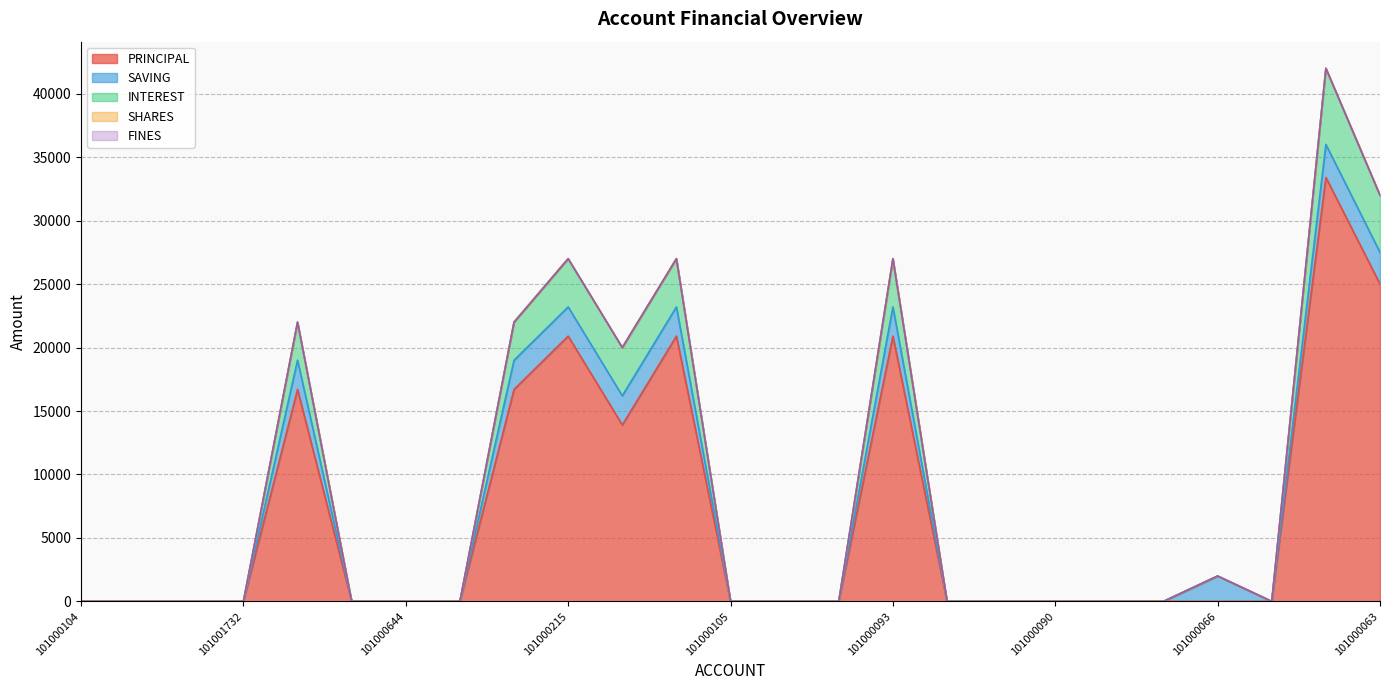

How many lines are shown in the chart?

5